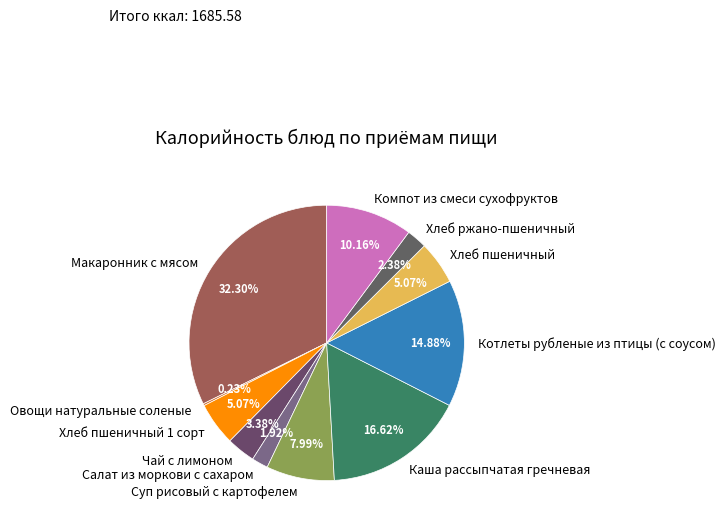

To the nearest percent, what percentage of the pie is Чай с лимоном?

3%